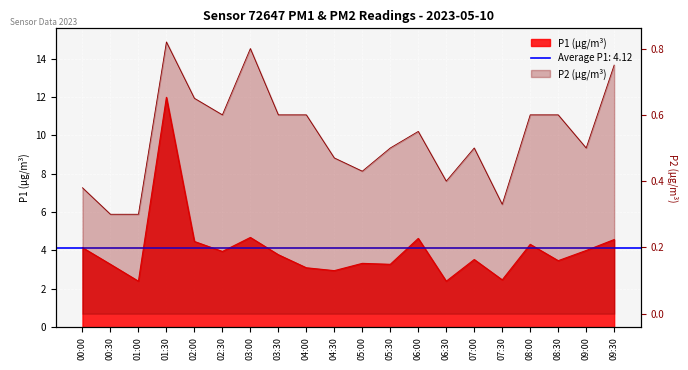

Where does the P1 series first go above 3?

00:00